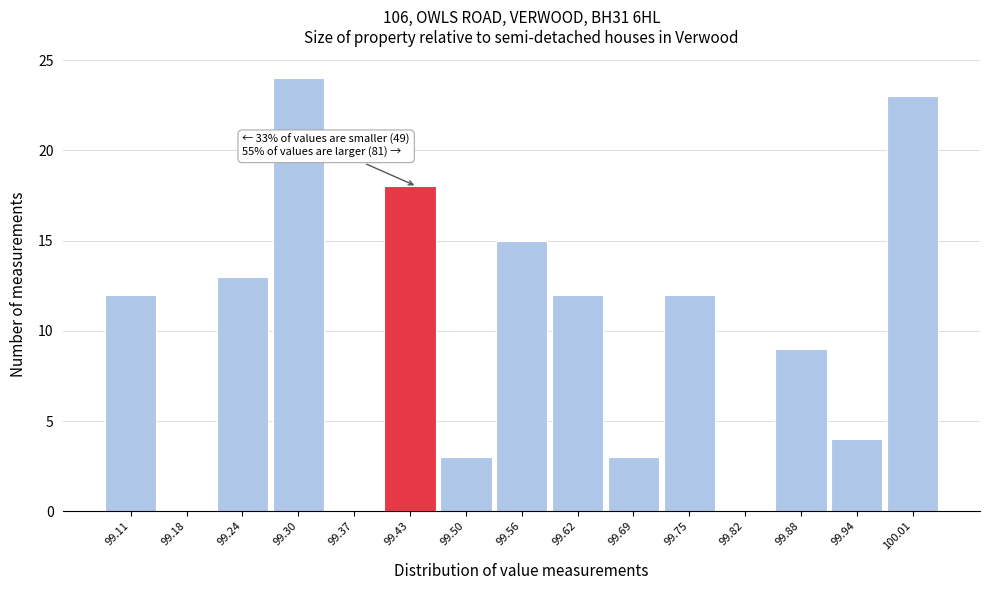

Which range on the x-axis has the tallest bar?

99.272 to 99.336